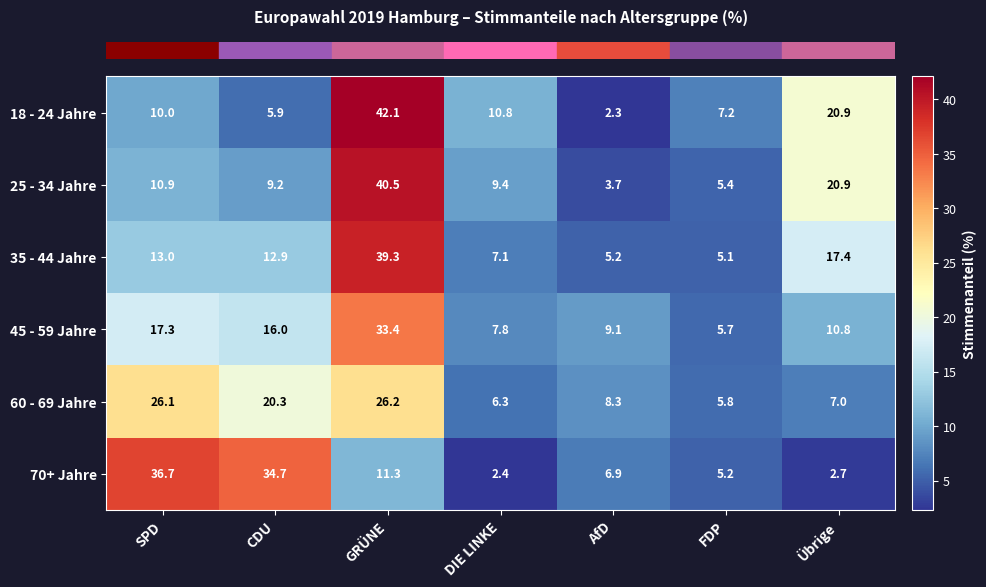

How many series are shown in this chart?

6